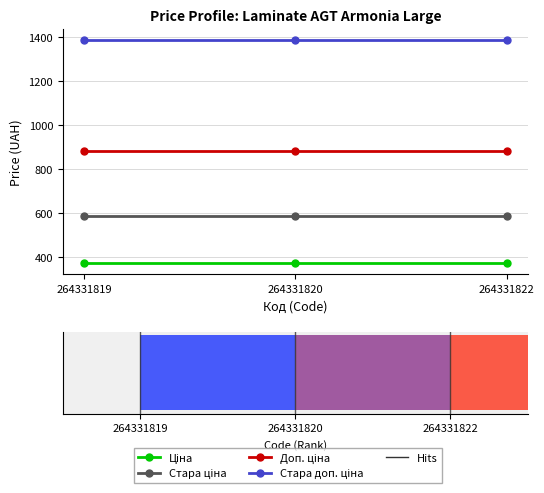

Does the chart contain any negative values?

No